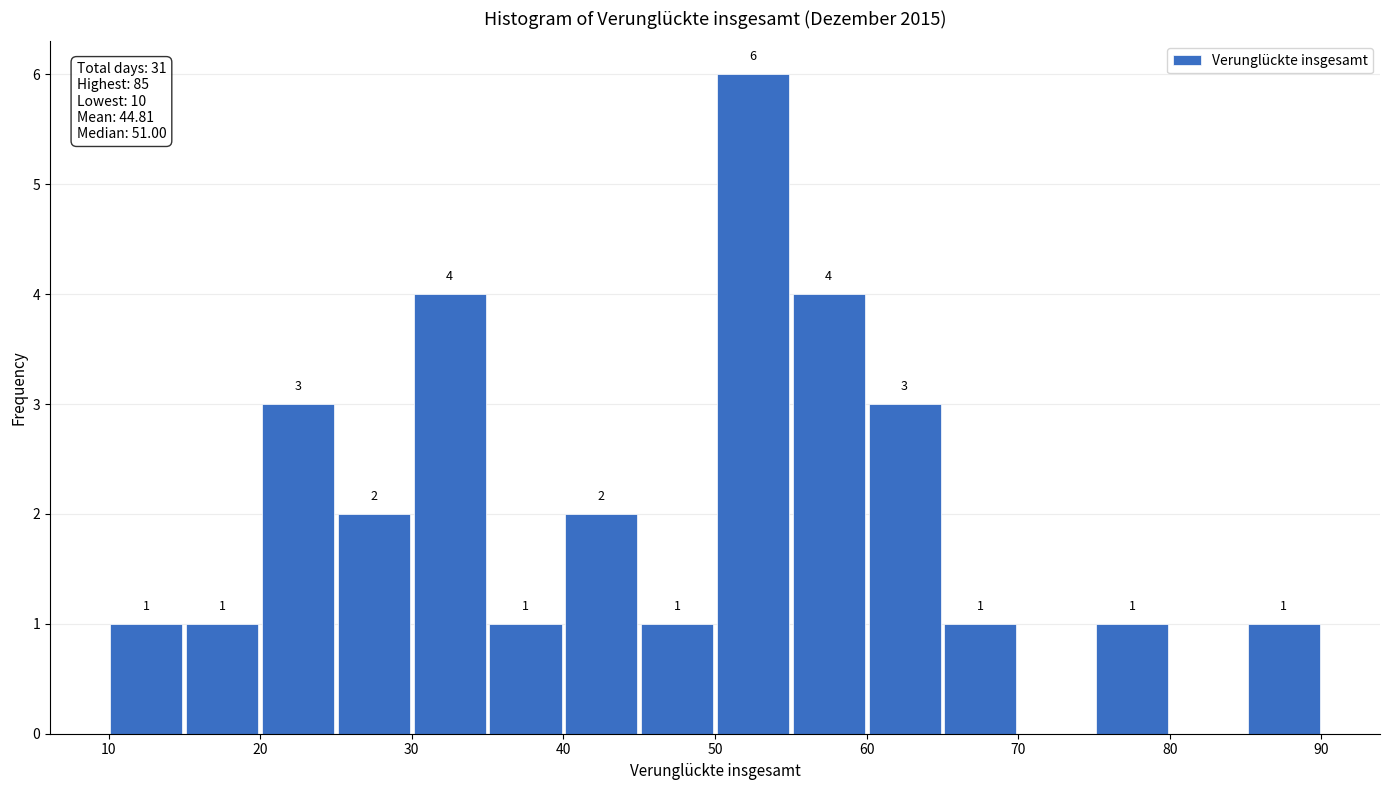

Over which range of the x-axis is the bar tallest?

50 to 55